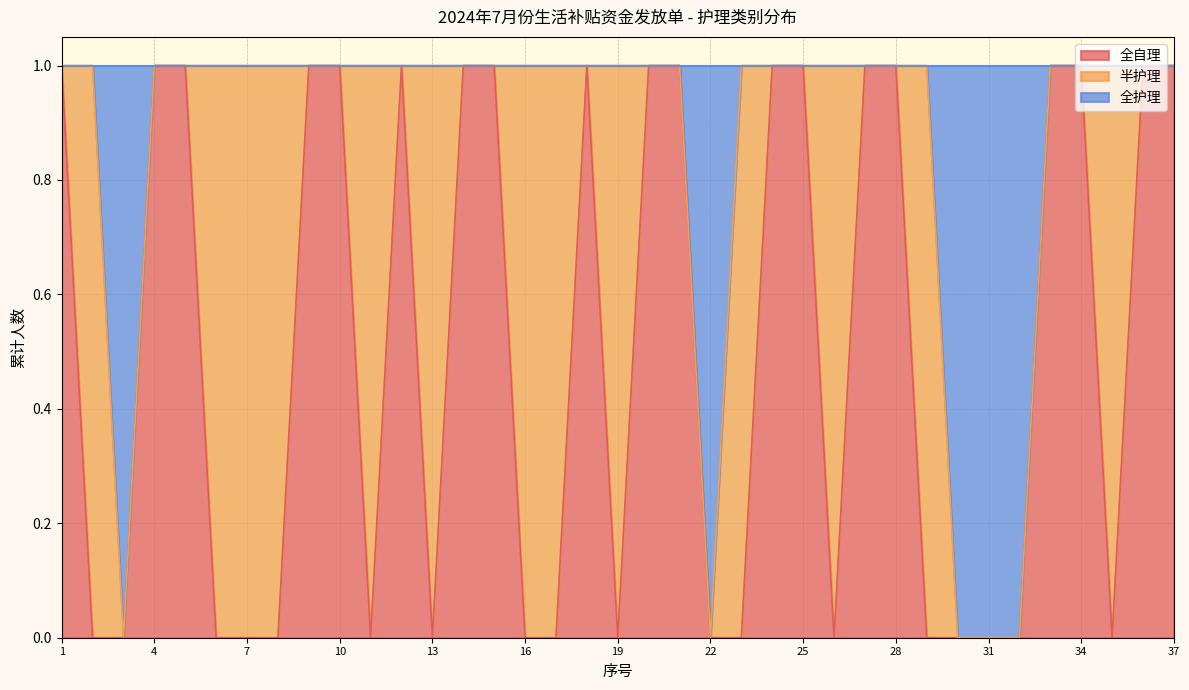

What is the difference between the 全自理 values at 21 and 22?

1